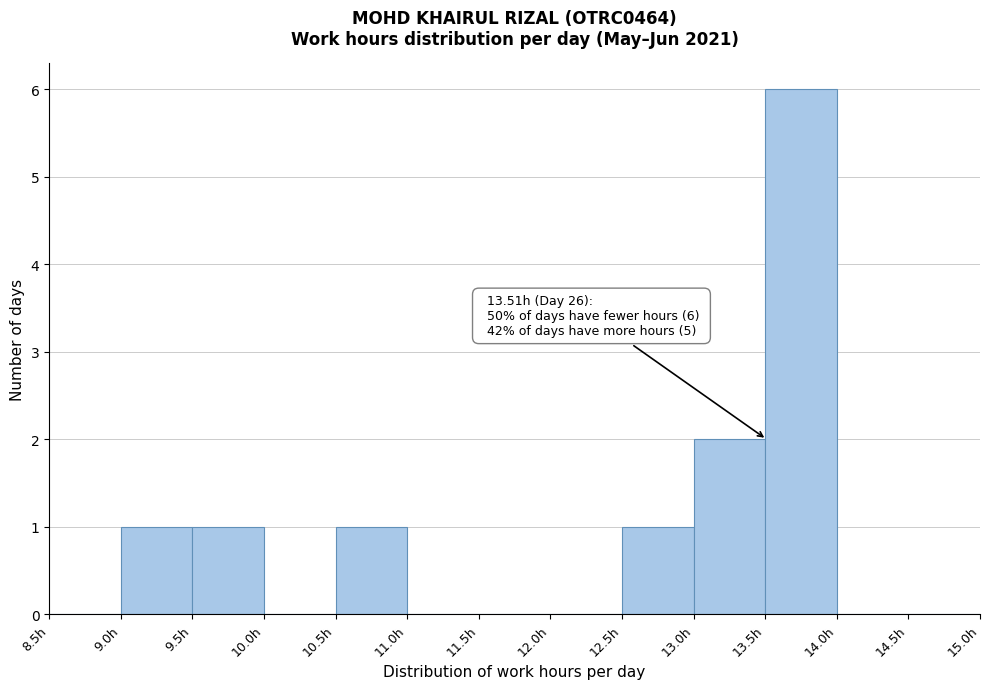

Which range on the x-axis has the tallest bar?

13.5 to 14.0